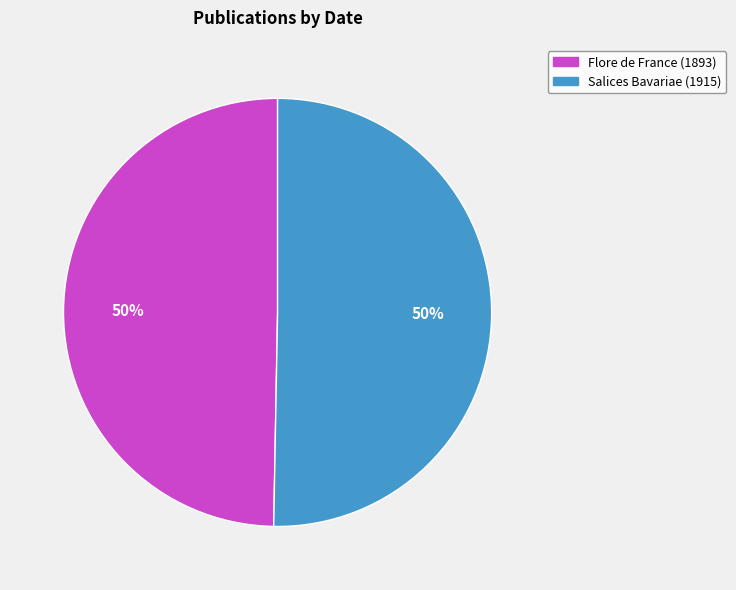

How many slices are in this pie chart?

2